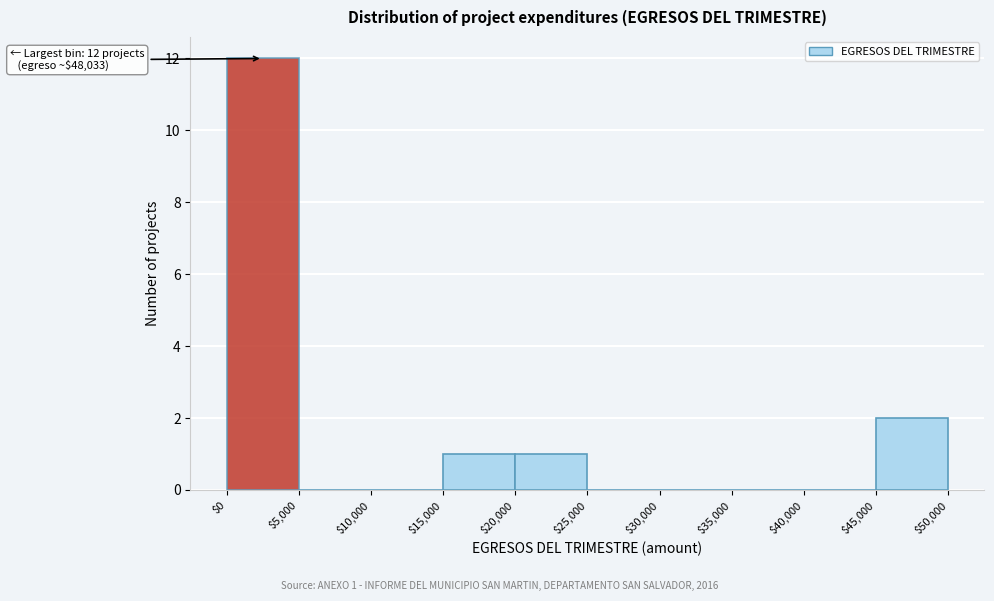

Over which range of the x-axis is the bar tallest?

$0 to $5,000